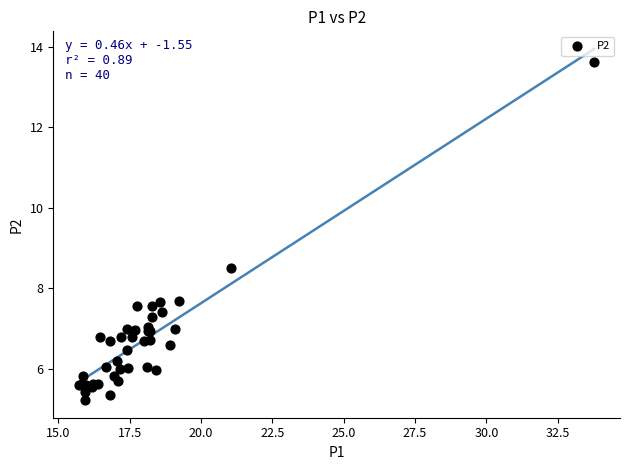

What Y value in the scatter plot is closest to 9?

8.5